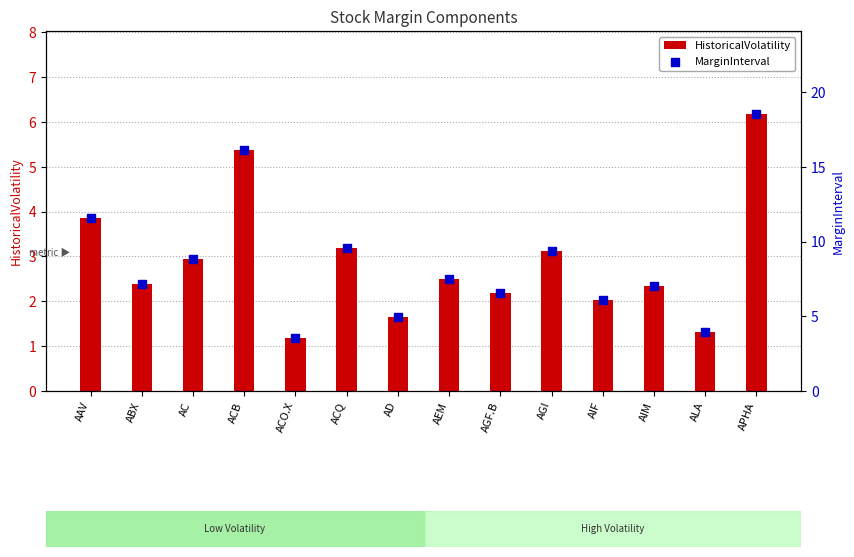

Which series has the widest spread of Y values?

MarginInterval